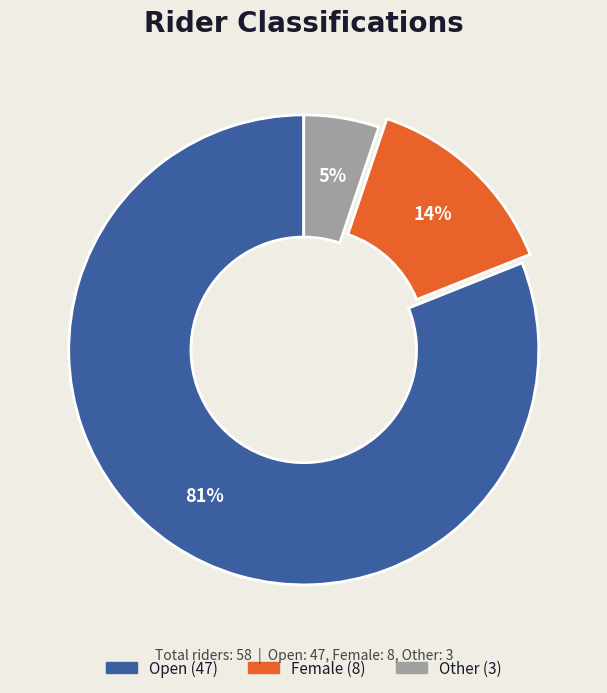

What is the largest slice in the pie chart?

Open